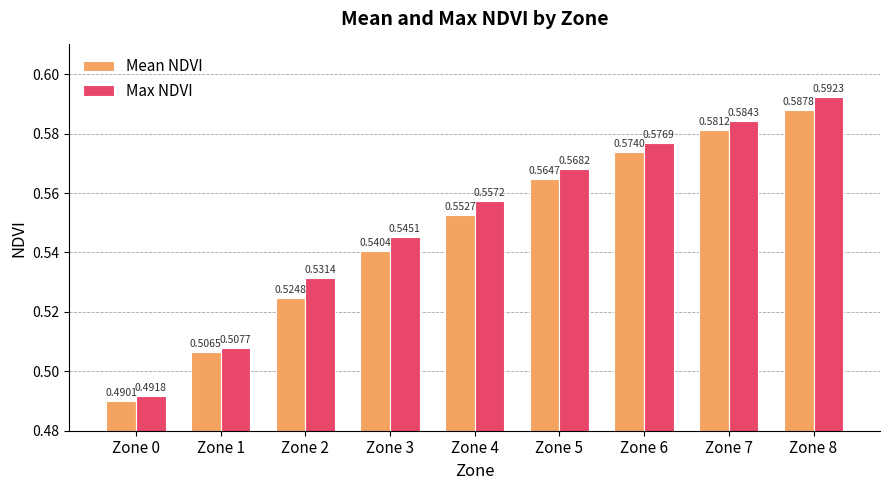

Is the value of Mean NDVI at Zone 6 greater than the value of Max NDVI at Zone 7?

No